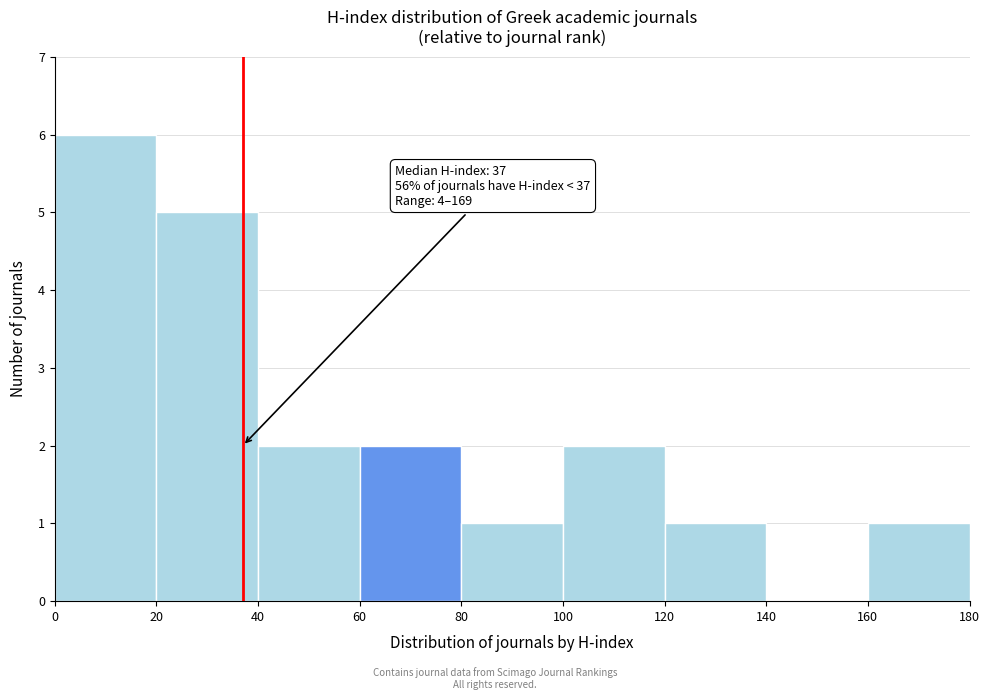

Which range on the x-axis has the tallest bar?

0 to 20